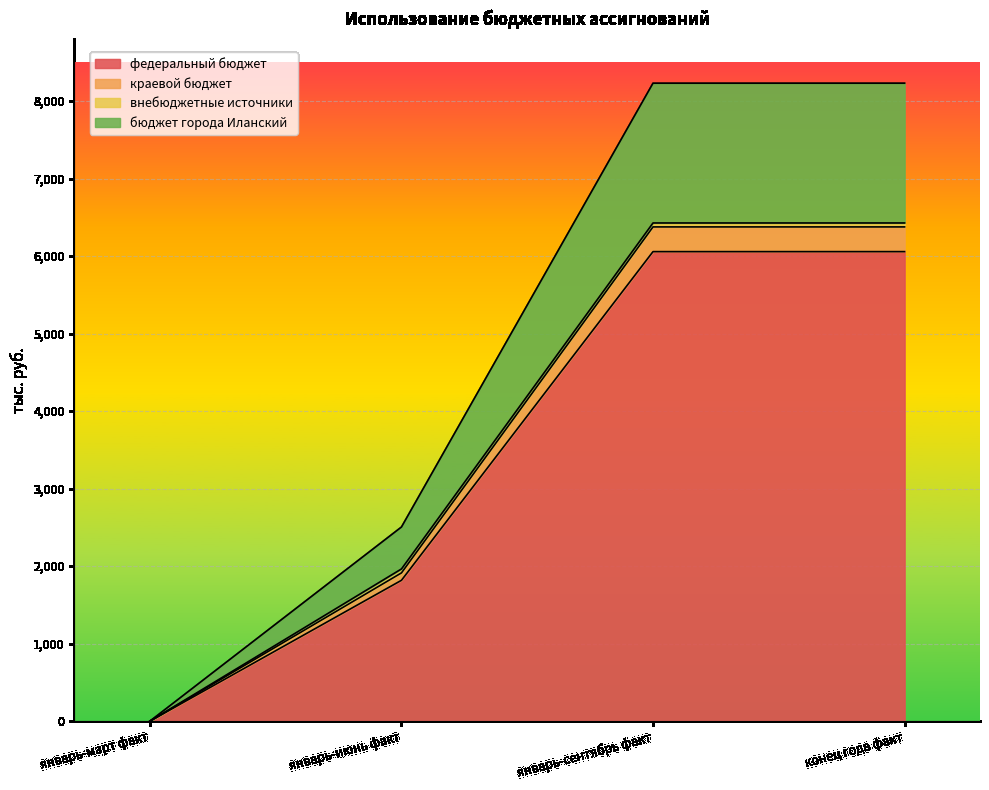

Which category has the lowest value in the федеральный бюджет series?

январь-март факт